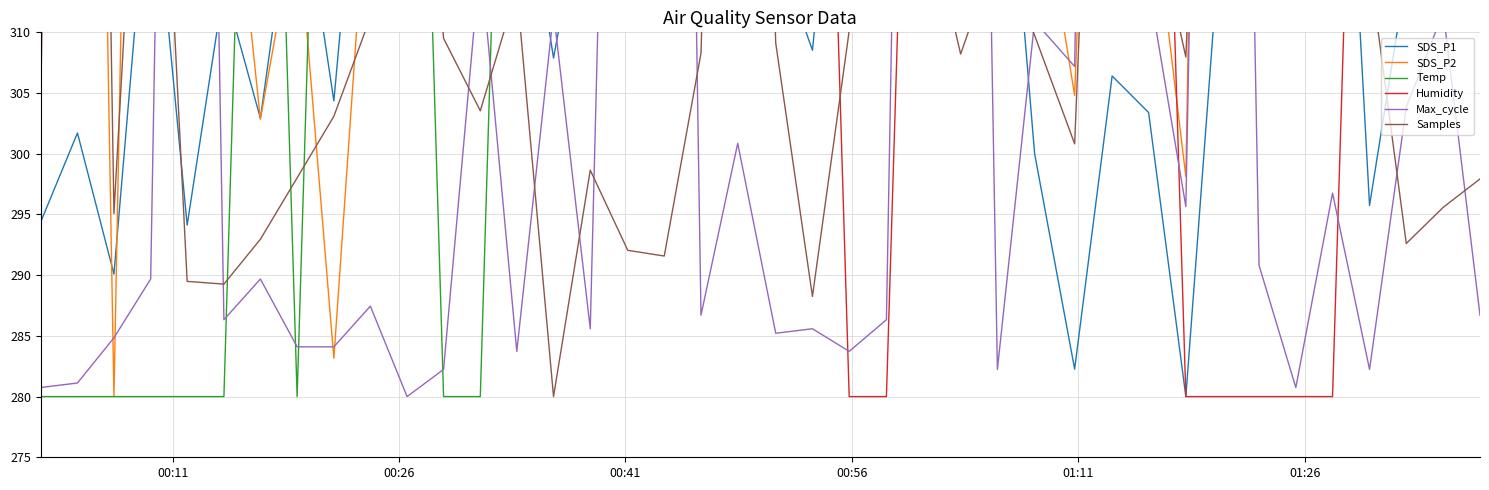

Count the number of categories in the chart.

40